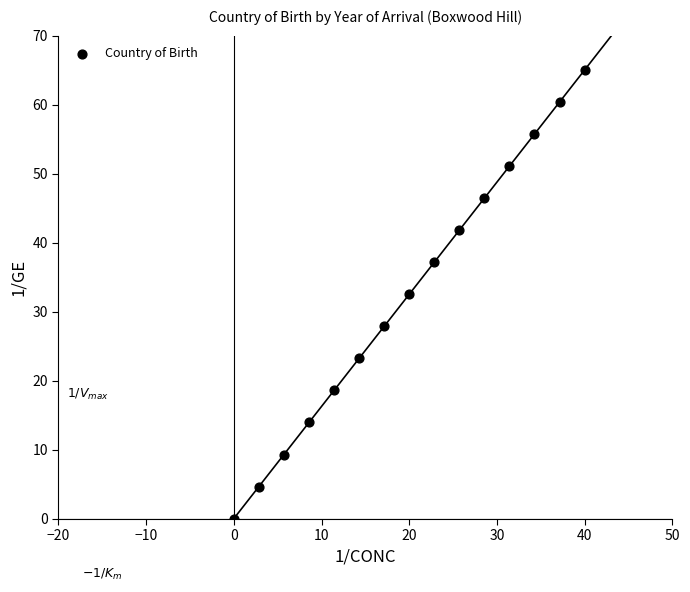

What is the range of Y values (max minus min)?

65.0